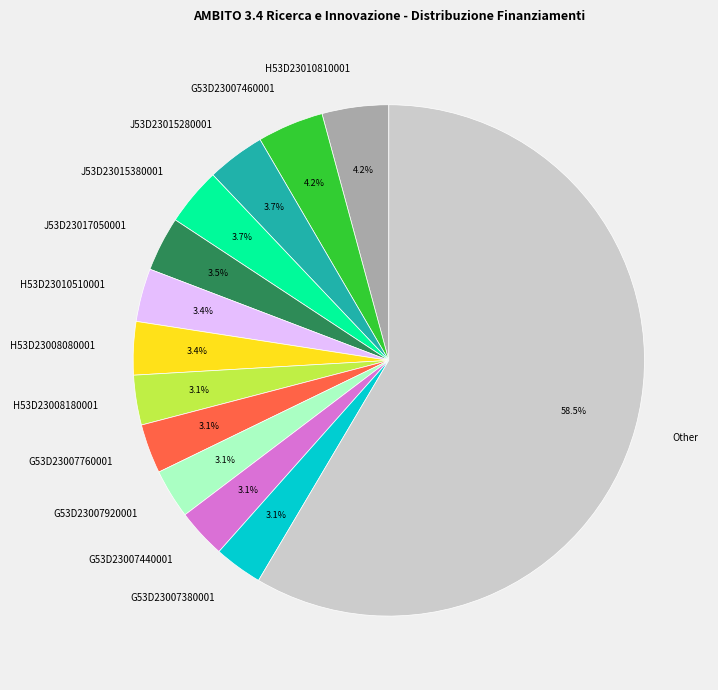

How many segments does this pie chart have?

13